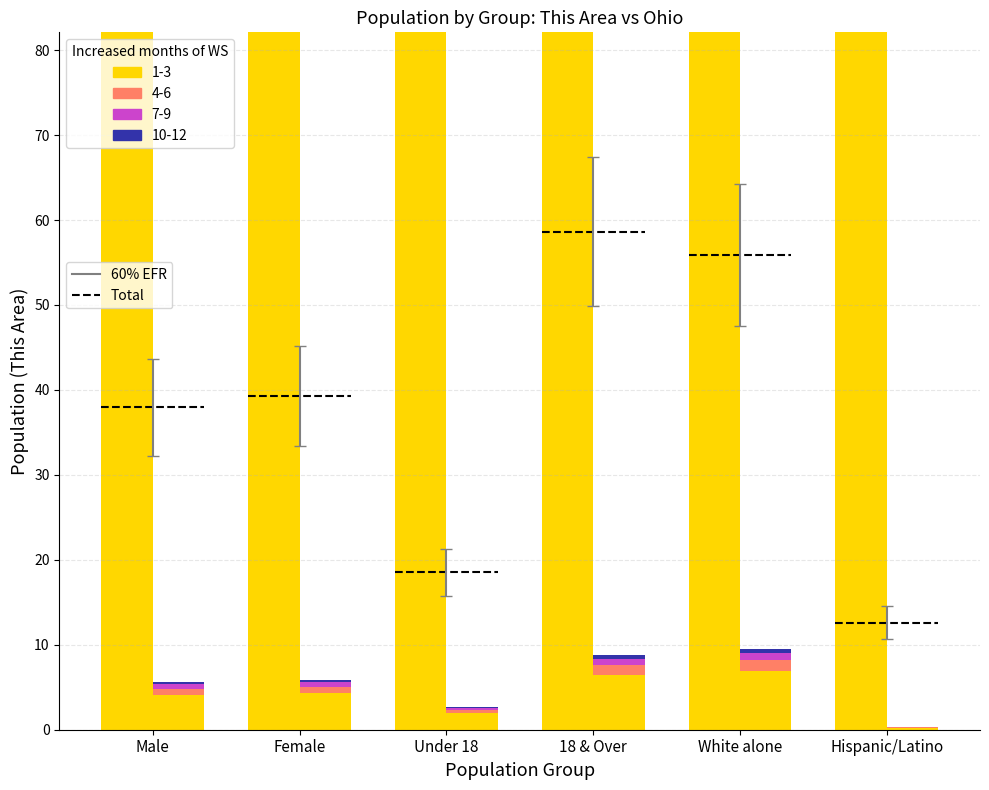

Is the value of 4-6 months at Hispanic/Latino greater than the value of 7-9 months at Hispanic/Latino?

Yes